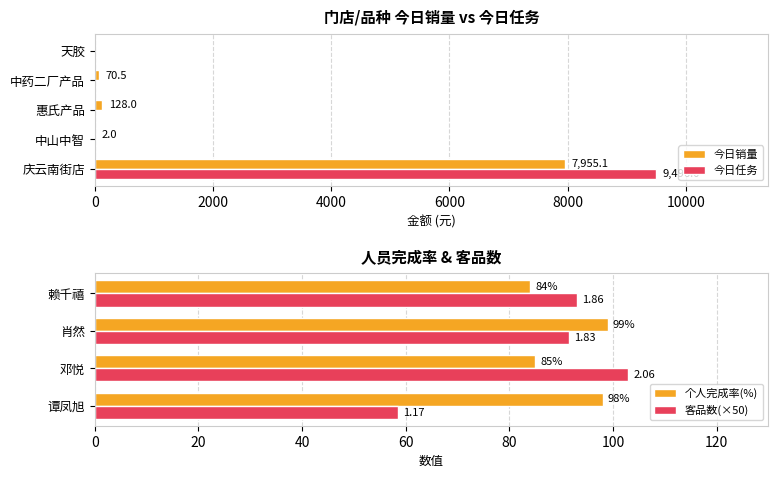

The value of 今日任务 at 天胶 is -5704.1. True or false?

False